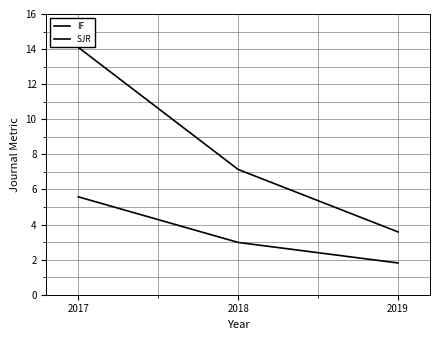

What value does the SJR series have at 2018?

3.0